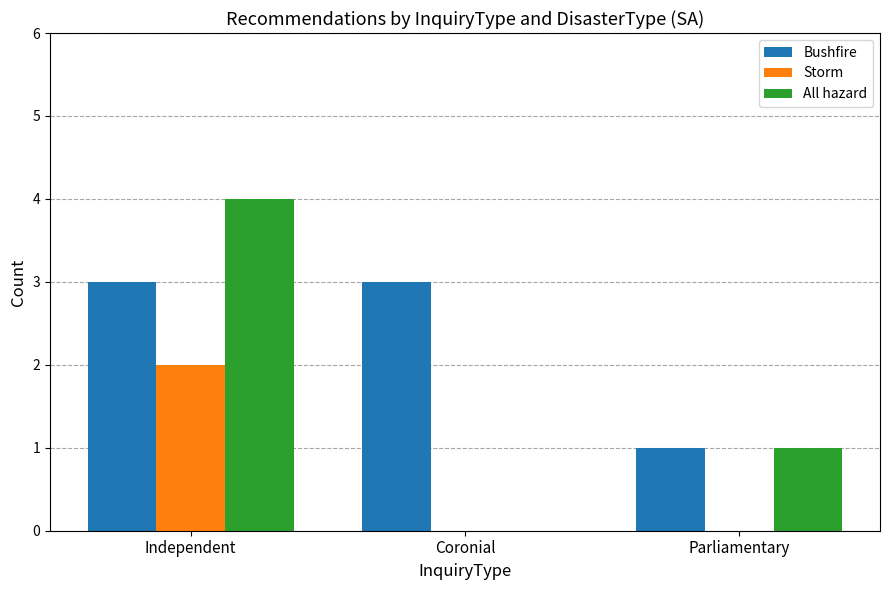

True or false: Bushfire has a value of 2 at Parliamentary.

False